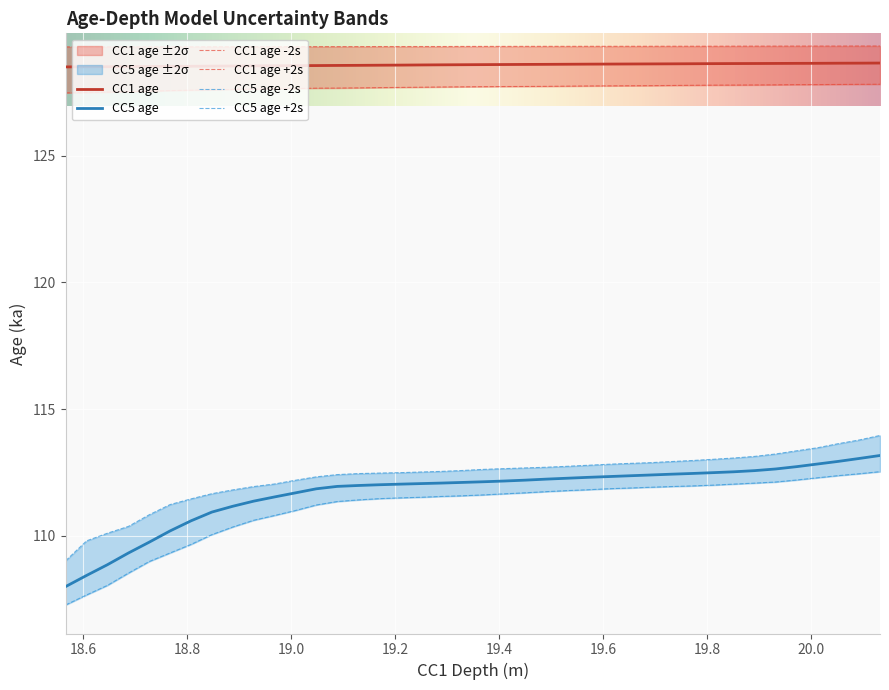

True or false: CC5 age and CC1 age cross at least once.

False